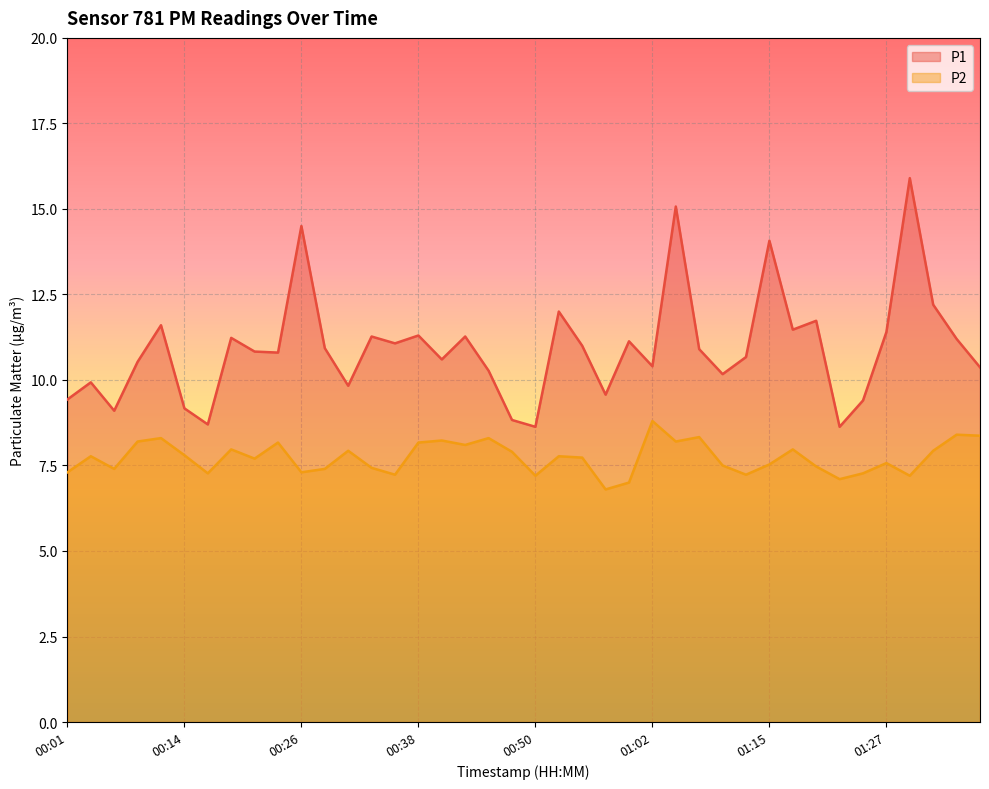

Is it true that P1 equals 15.0 at 00:57?

False